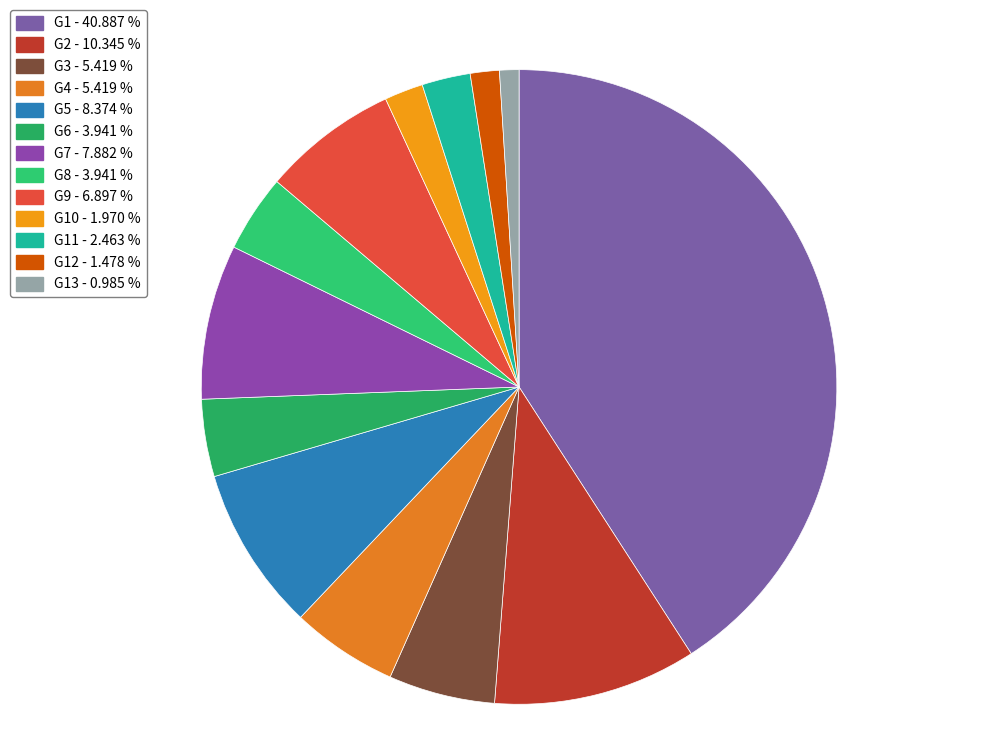

Rank the categories by value from lowest to highest.

G13, G12, G10, G11, G6, G8, G3, G4, G9, G7, G5, G2, G1